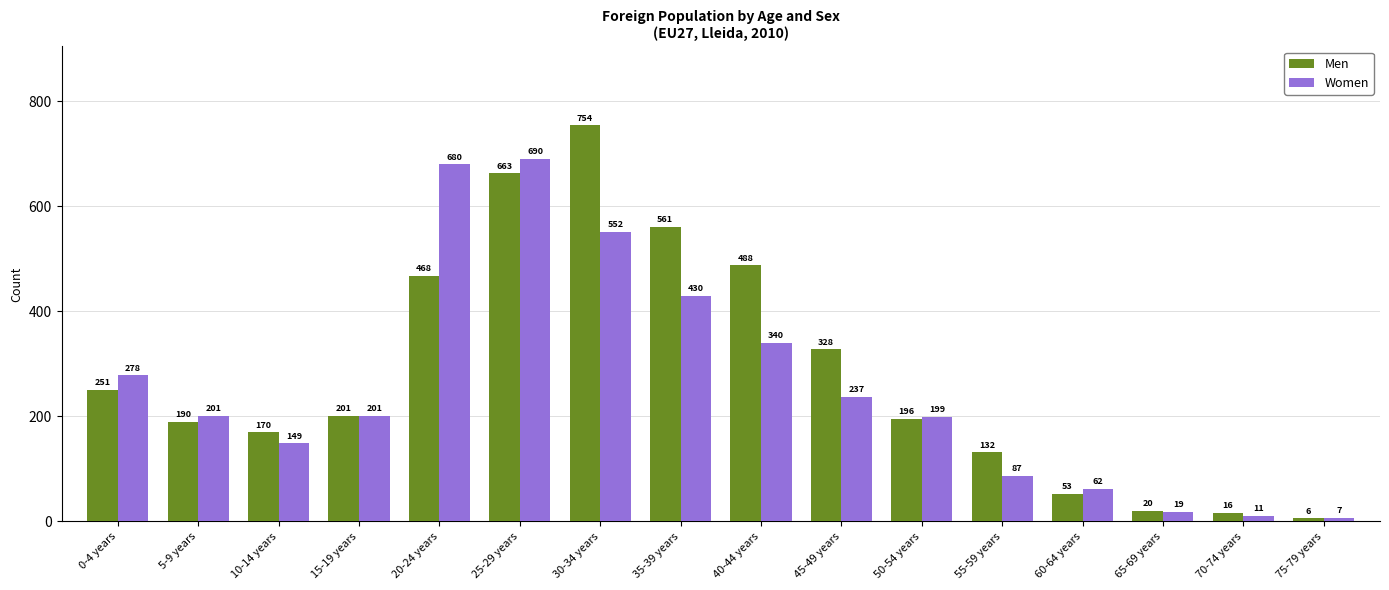

What is the sum of the Women values at 15-19 years and 60-64 years?

263